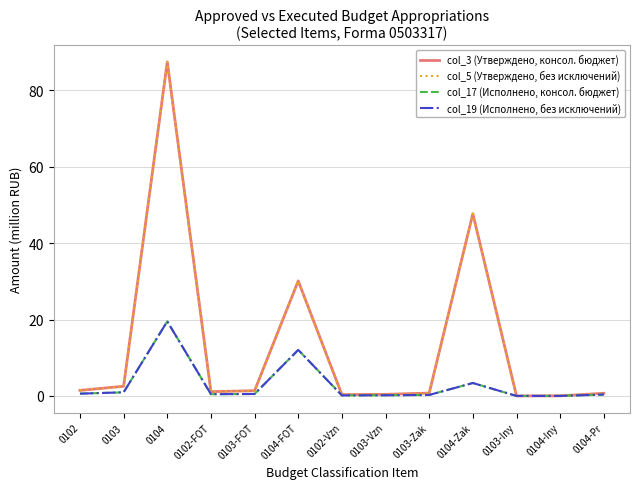

True or false: col_3 (Утверждено, консол. бюджет) and col_17 (Исполнено, консол. бюджет) intersect in this chart.

False